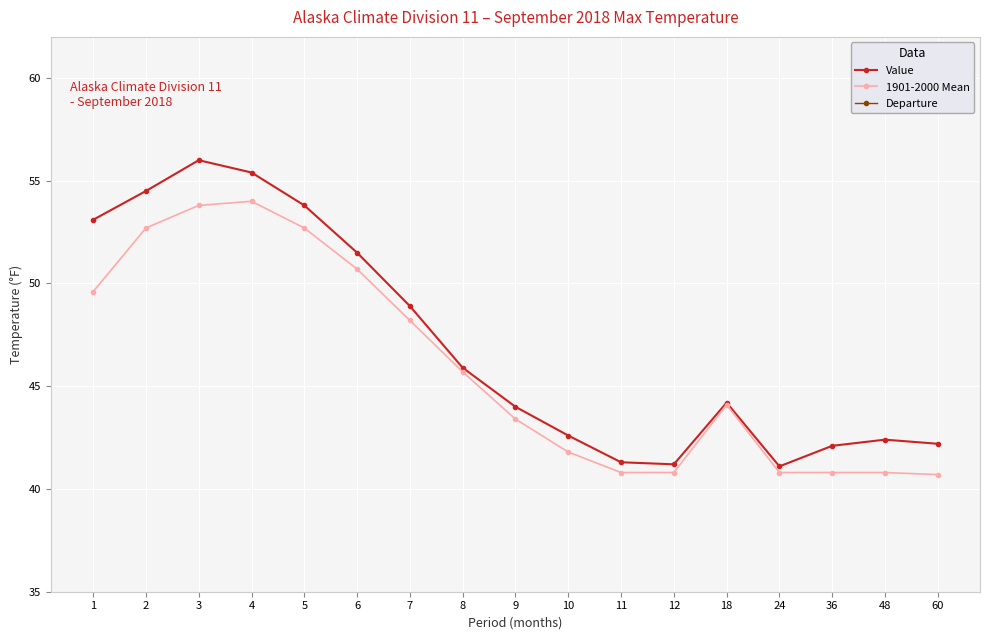

How many lines are shown in the chart?

3